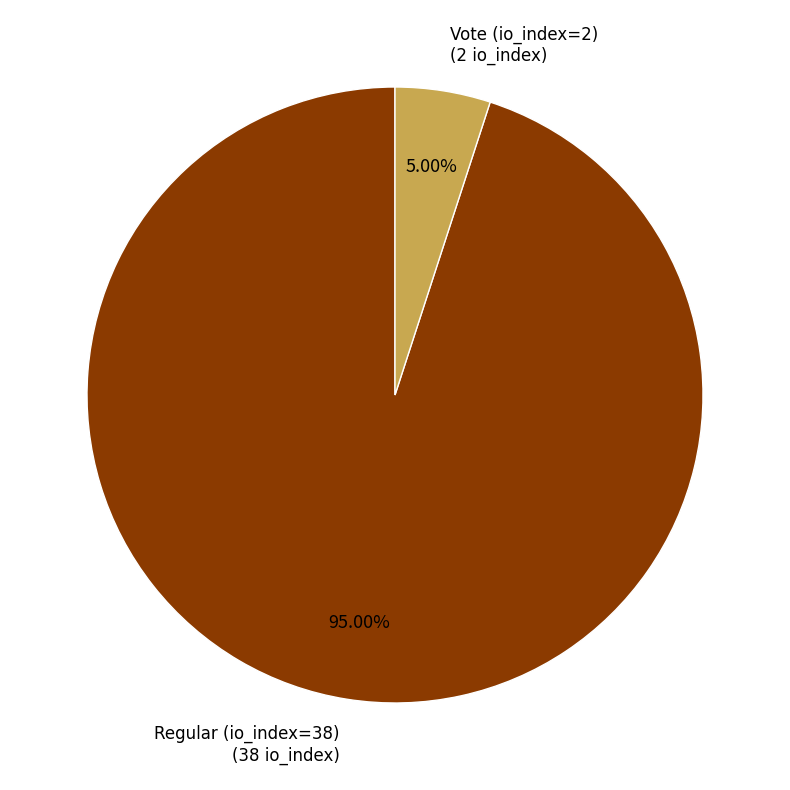

How many slices are in this pie chart?

2